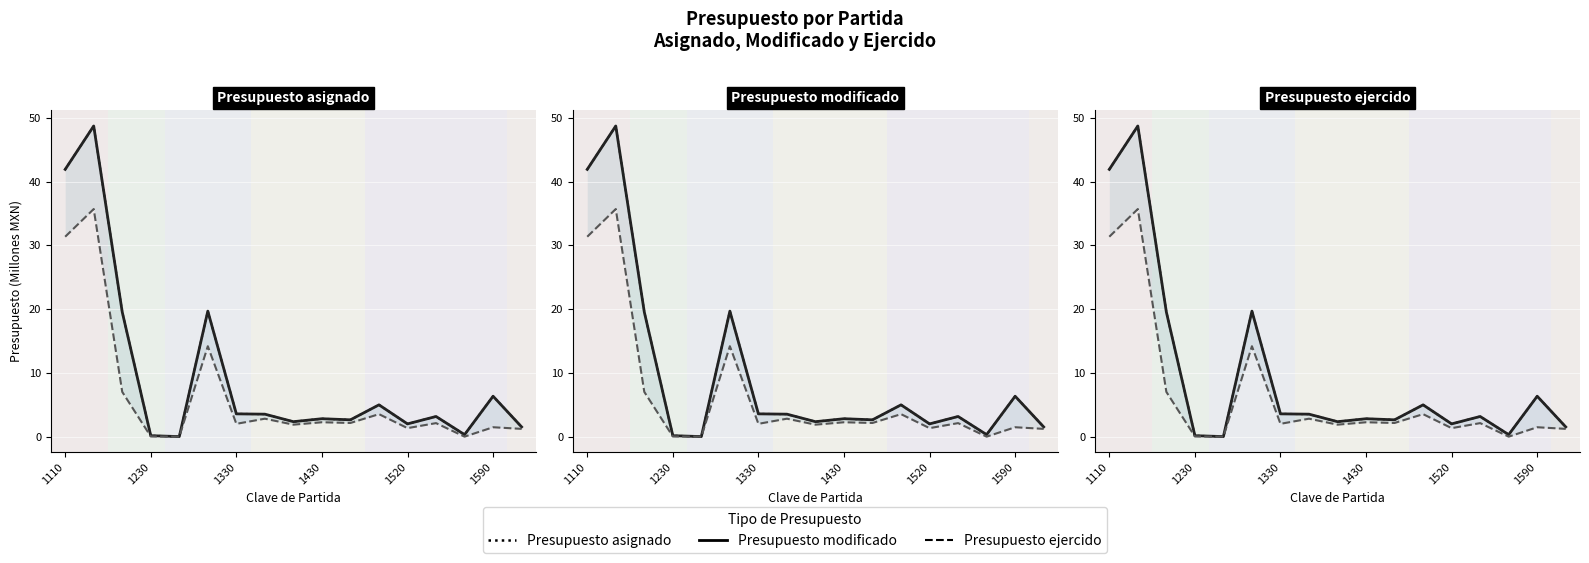

What is the value of the Presupuesto modificado point at the 6th from the left?

19.7